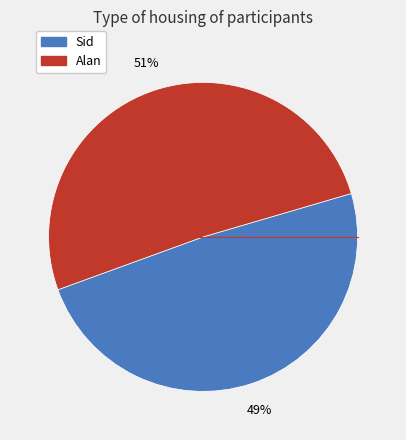

To the nearest percent, what is the combined percentage of Alan and Sid?

100%